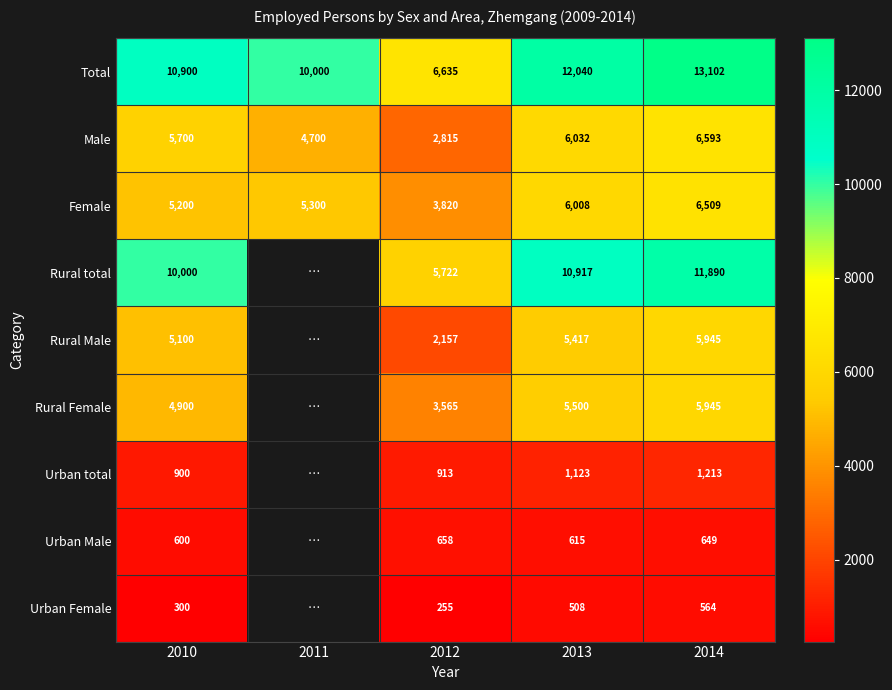

At which category does the chart reach its minimum across all series?

2012